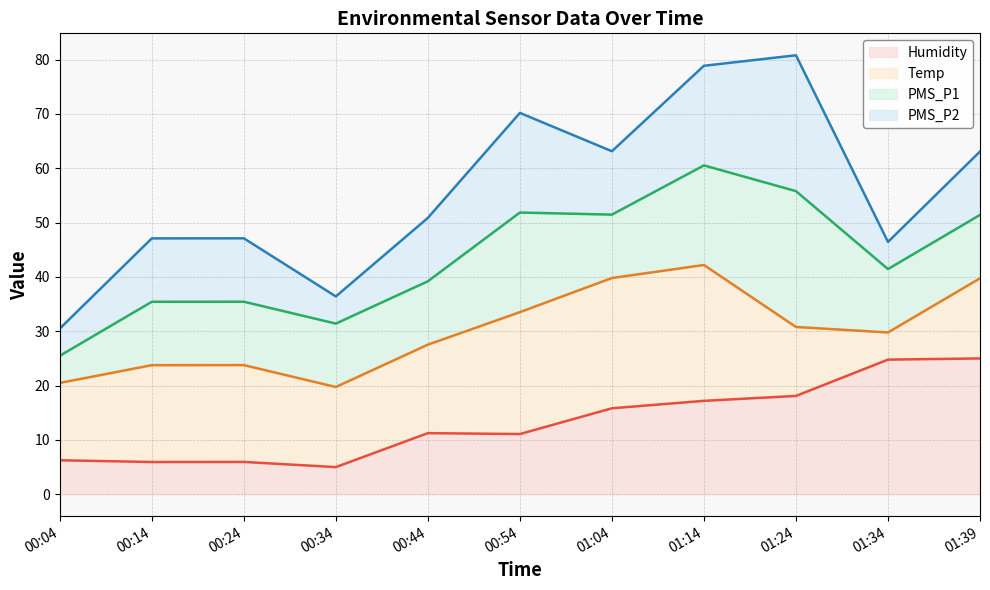

True or false: Humidity and Temp cross at least once.

False